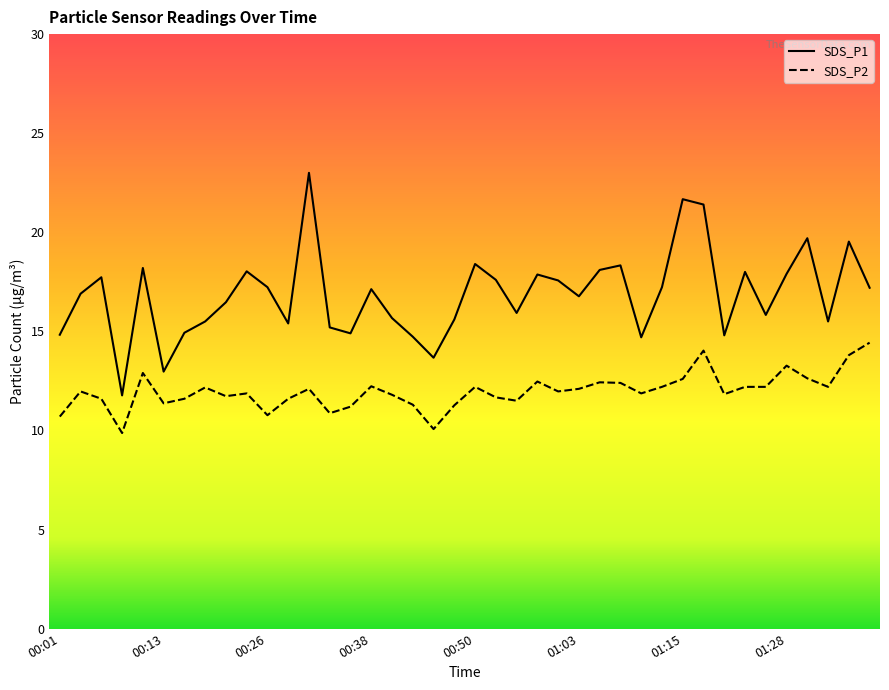

The value of SDS_P2 at 00:18 is 6.5. True or false?

False